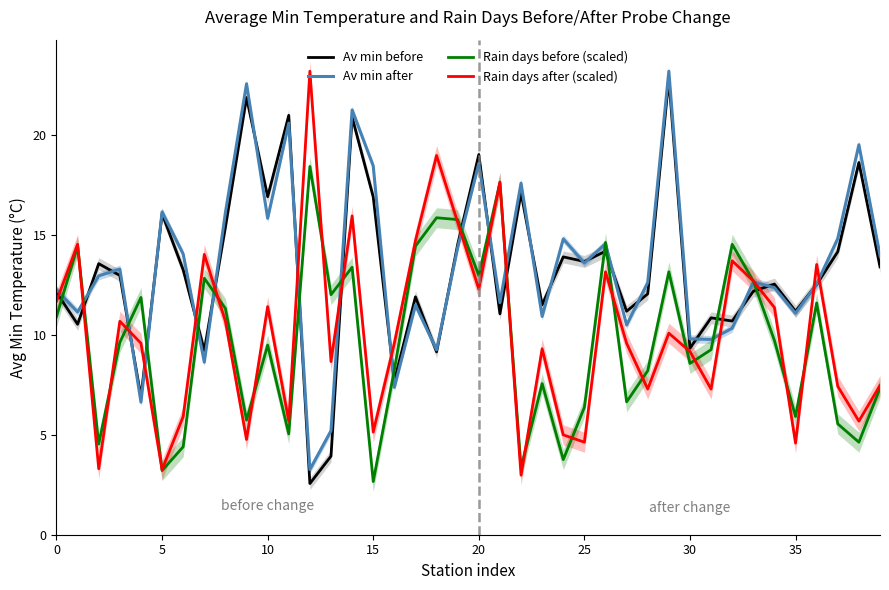

What is the label of the 6th point from the right?

34